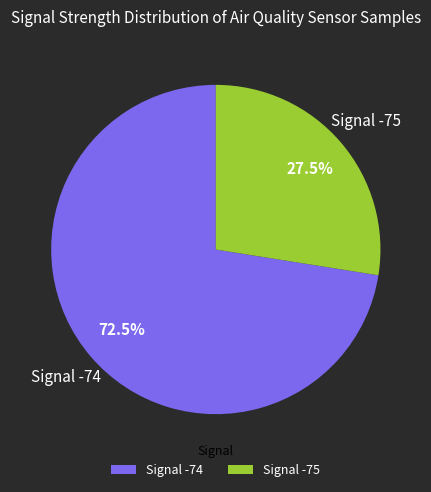

What is the smallest slice in the pie chart?

Signal -75